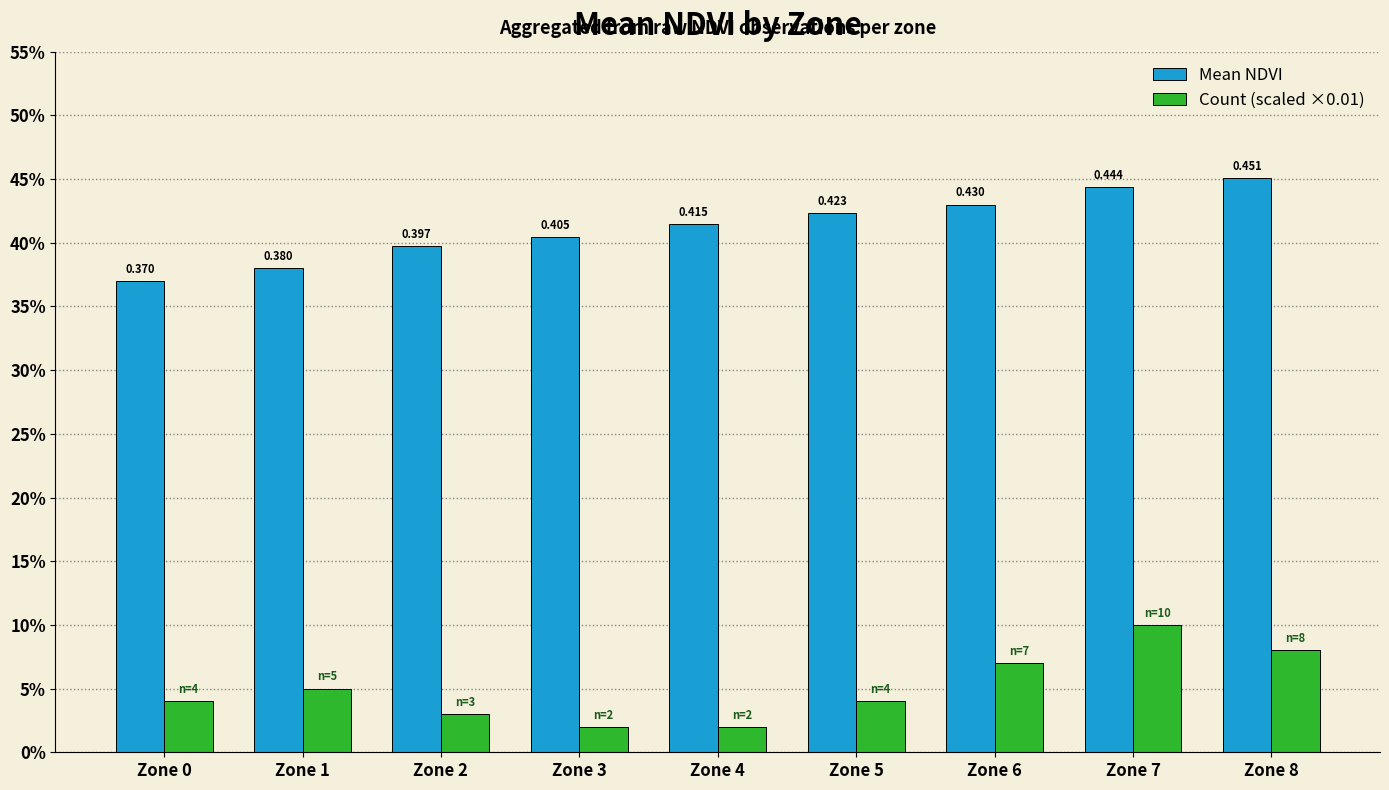

Where is Mean NDVI nearest to the value 0?

Zone 0